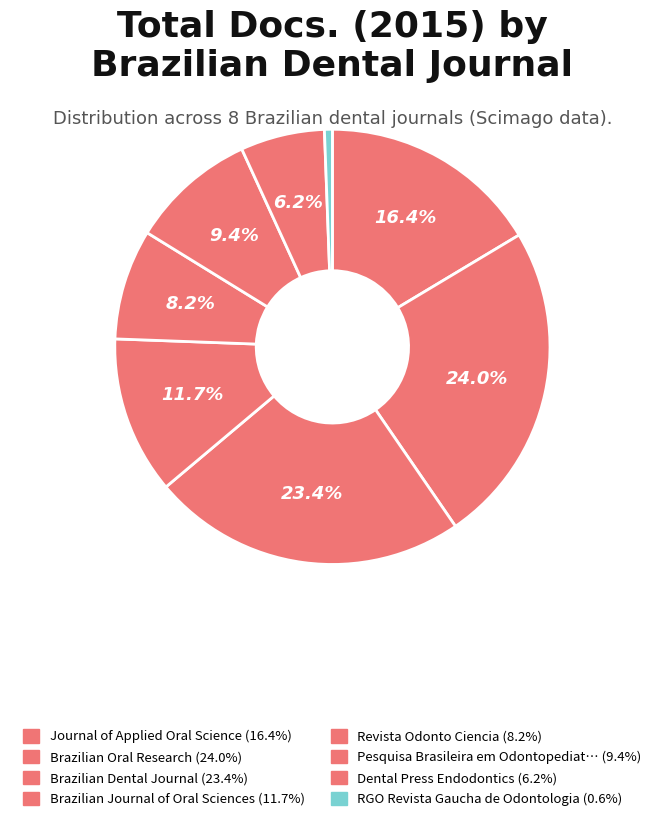

What is the largest slice in the pie chart?

Brazilian Oral Research